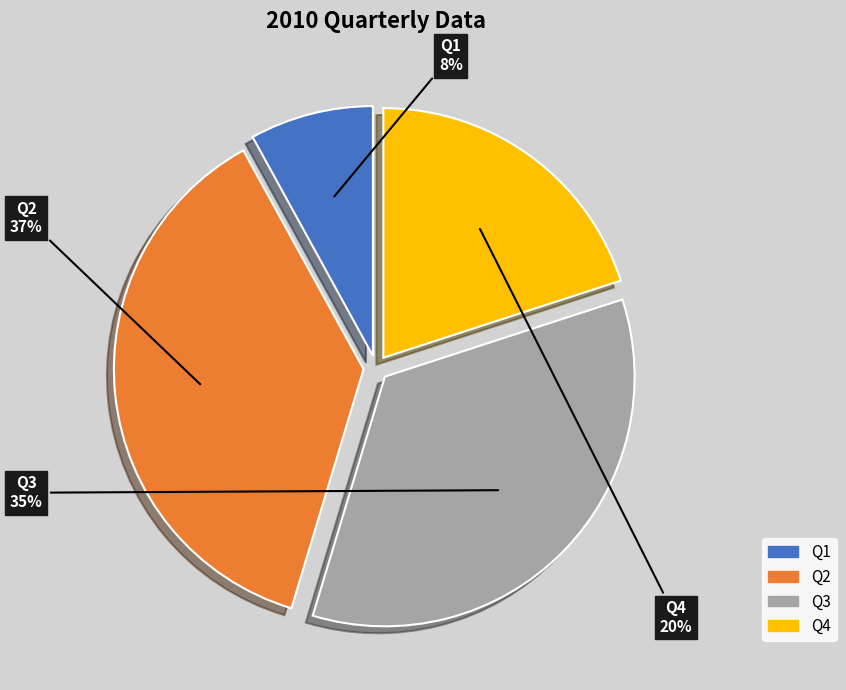

True or false: Q2 accounts for 49% of the total.

False